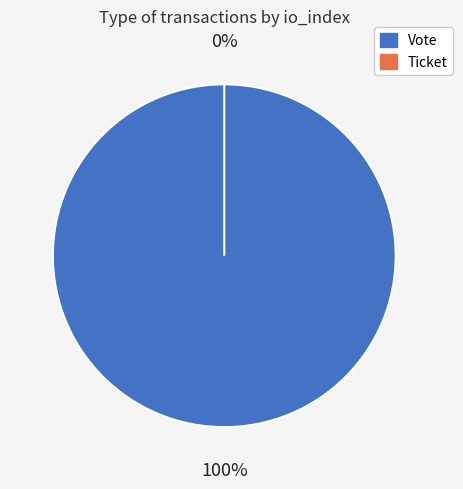

To the nearest percent, what is the difference between the Ticket and Vote slice percentages?

100%